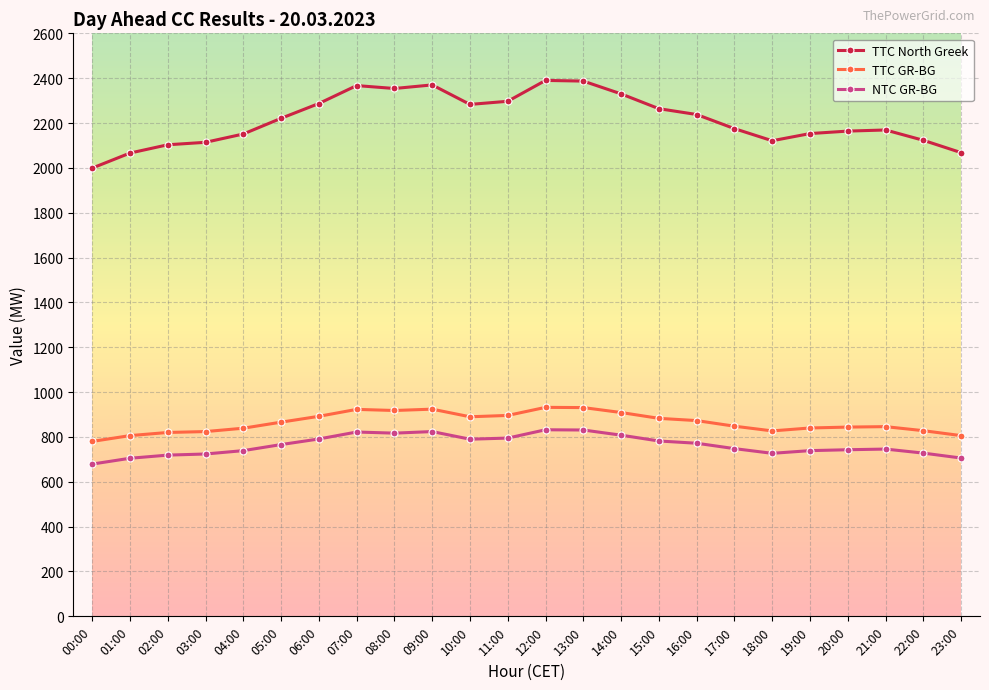

What is the difference between the maximum and minimum values in the TTC GR-BG series?

152